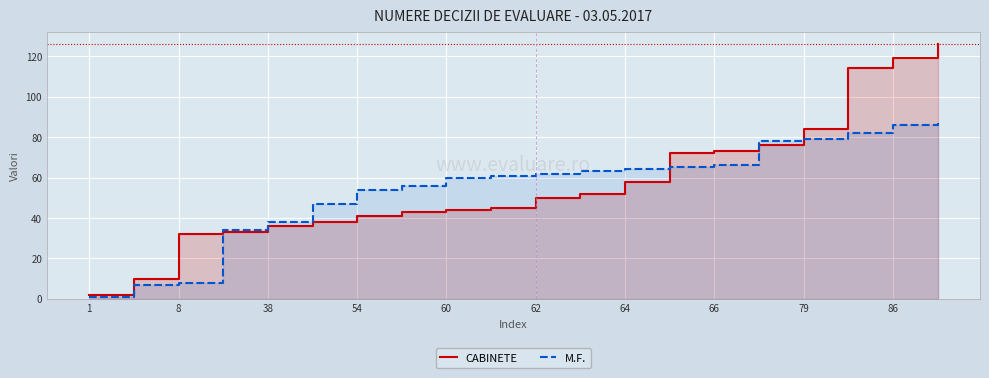

How many values in the M.F. series exceed 62?

9